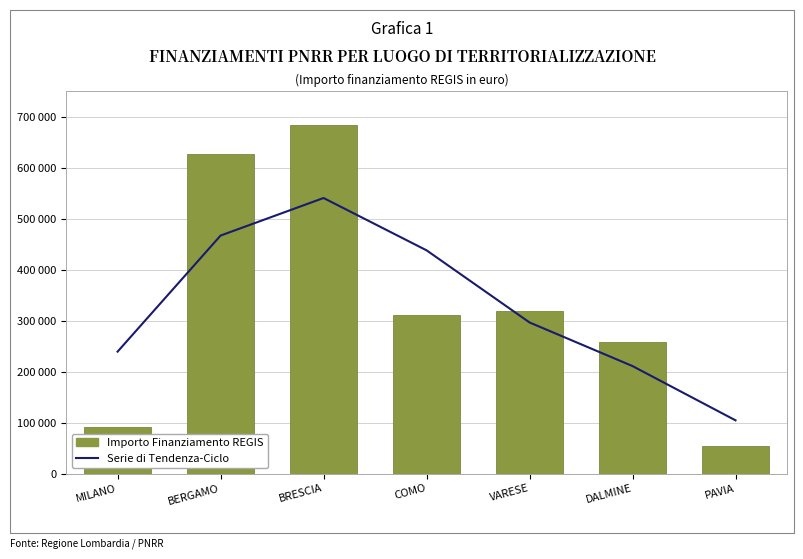

Reading left to right, what are all the values shown in this chart?

Serie di Tendenza-Ciclo: MILANO=239009.6	BERGAMO=466583.4	BRESCIA=540206.2	COMO=437642.5	VARESE=296197.5	DALMINE=210677.8	PAVIA=104321.4
Importo Finanziamento REGIS: MILANO=90268.6	BERGAMO=626760.1	BRESCIA=682721.6	COMO=311136.8	VARESE=319069.1	DALMINE=258386.7	PAVIA=54577.6